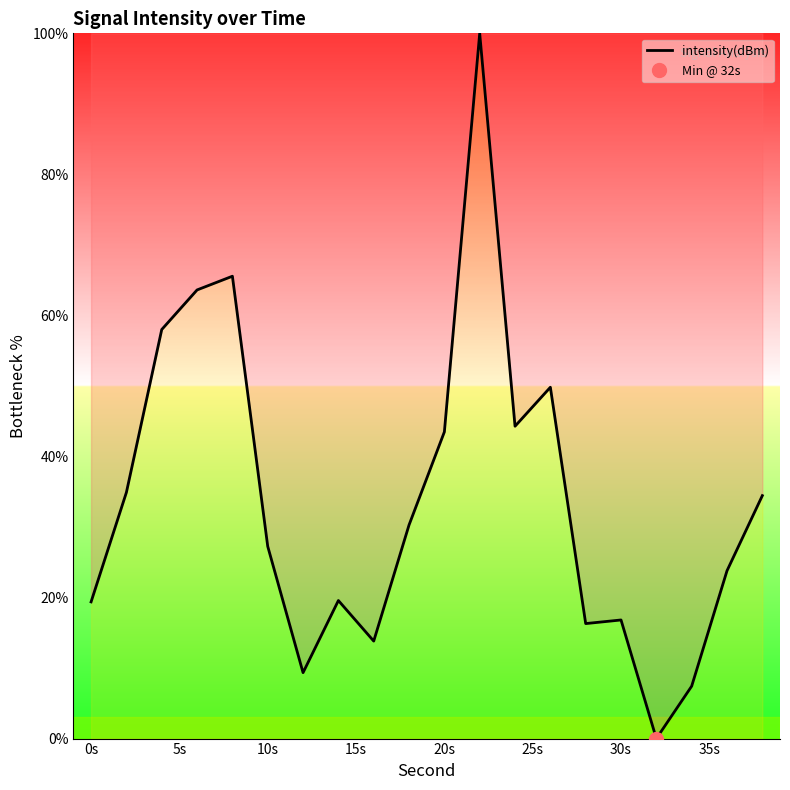

What is the difference between the maximum and second lowest values?

92.6